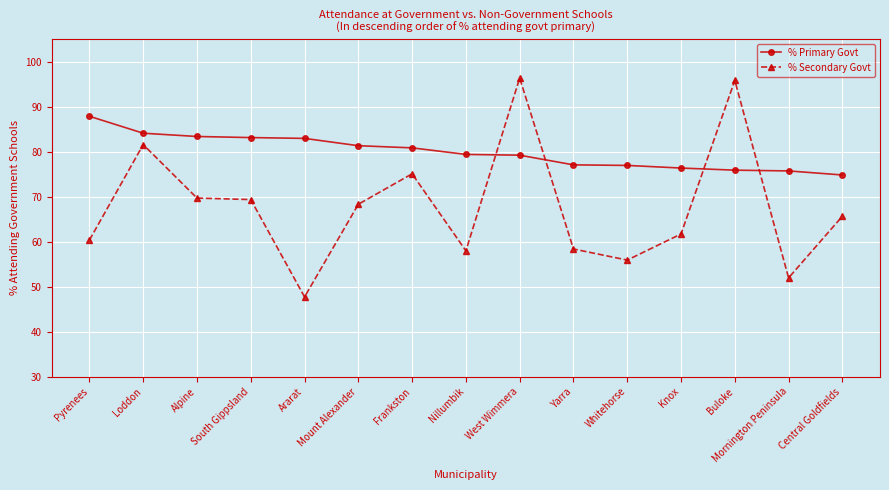

What is the average value of the % Secondary Govt series?

67.7